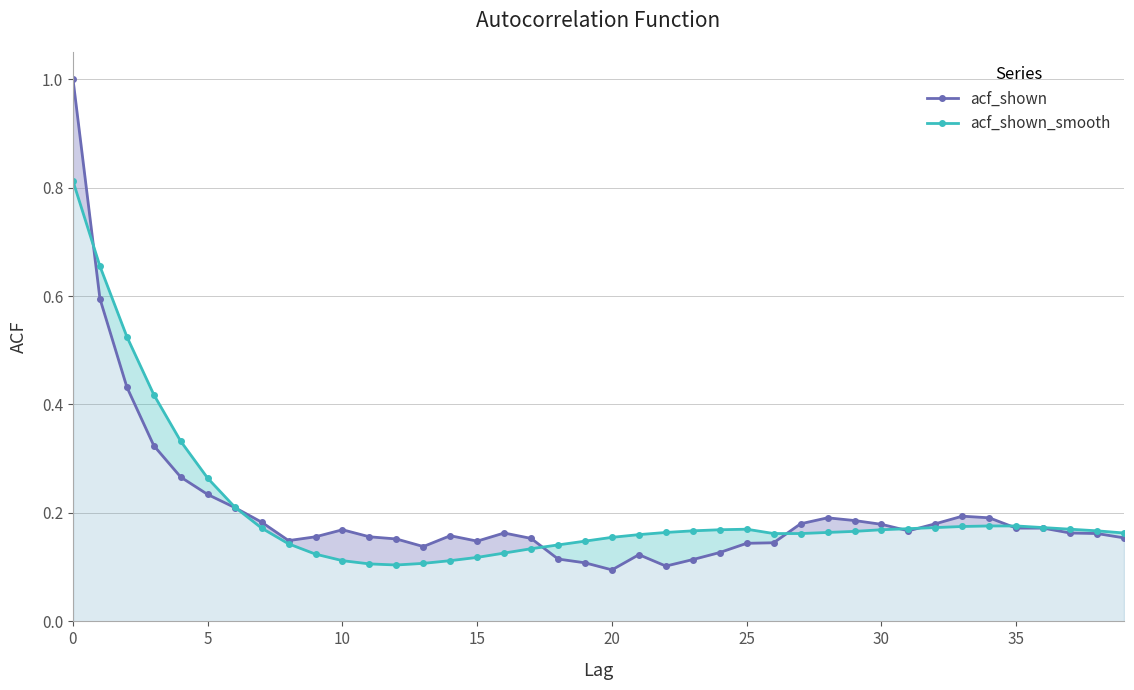

At how many categories does at least one series exceed 0?

40